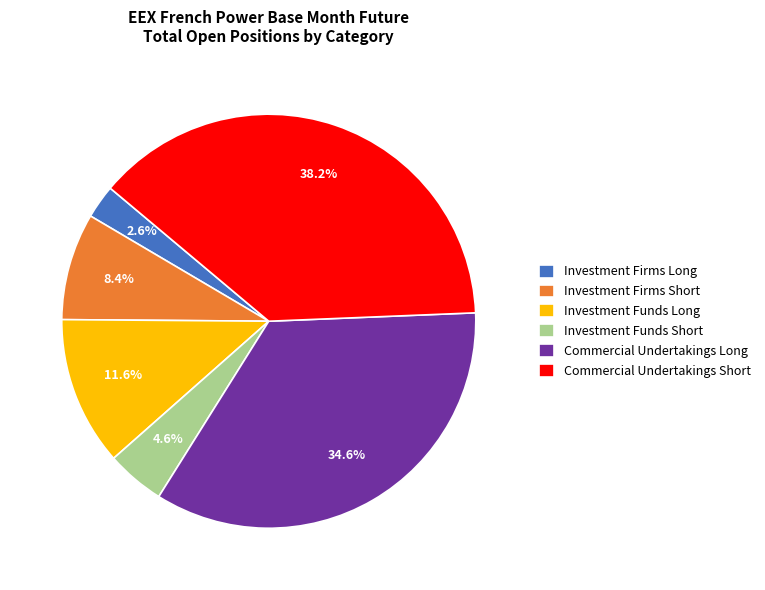

To the nearest percent, what percentage of the pie is Investment Firms Short?

8%